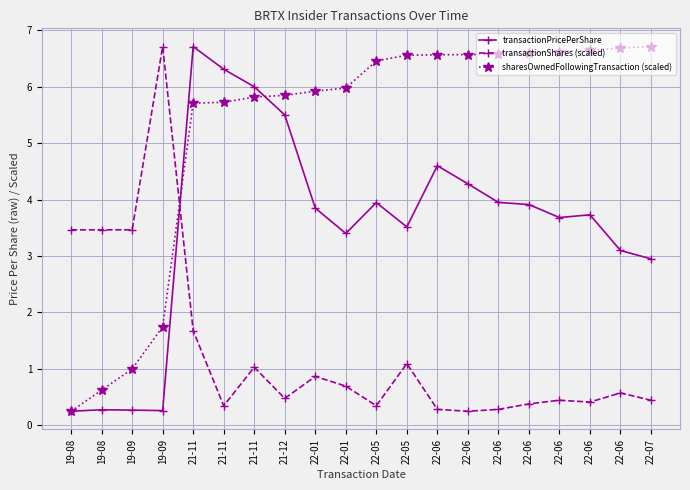

Which has a higher value, 22-01 or 22-06?

22-06